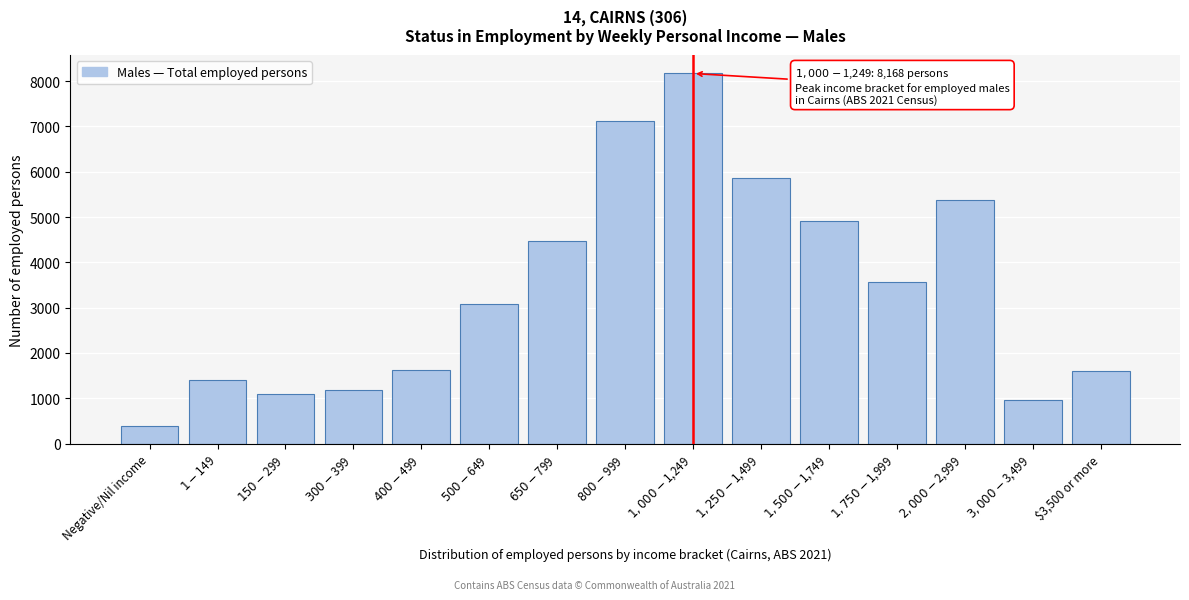

Is it true that the value at Negative/Nil income is 385?

True